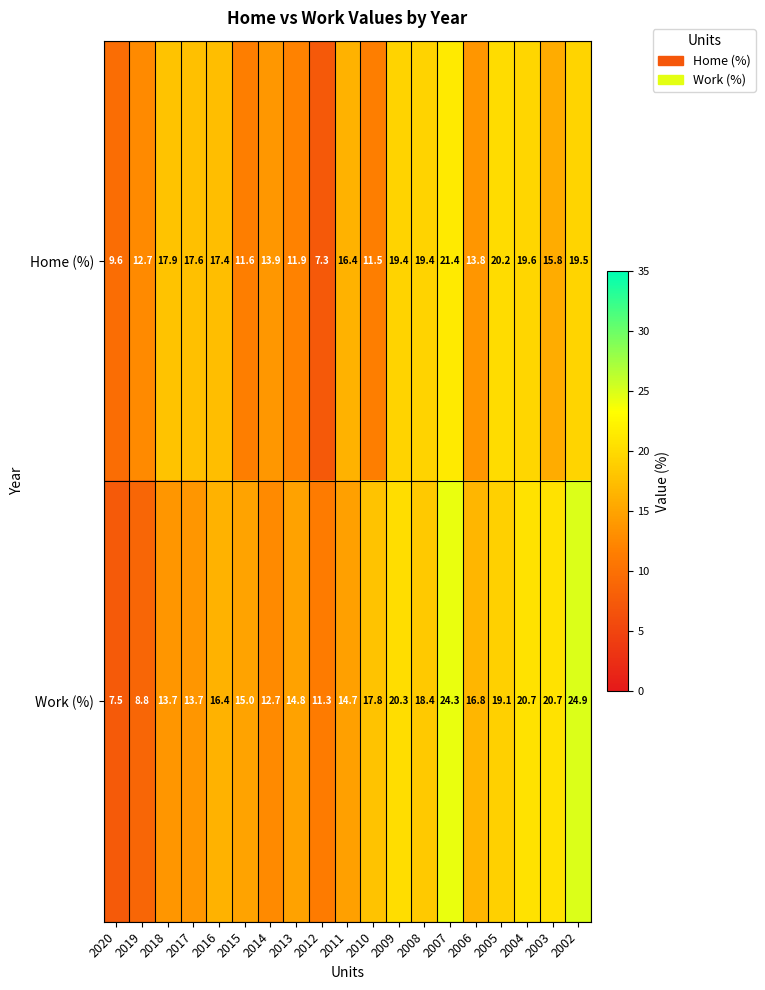

The value of Home (%) at 2007 is 32.6. True or false?

False